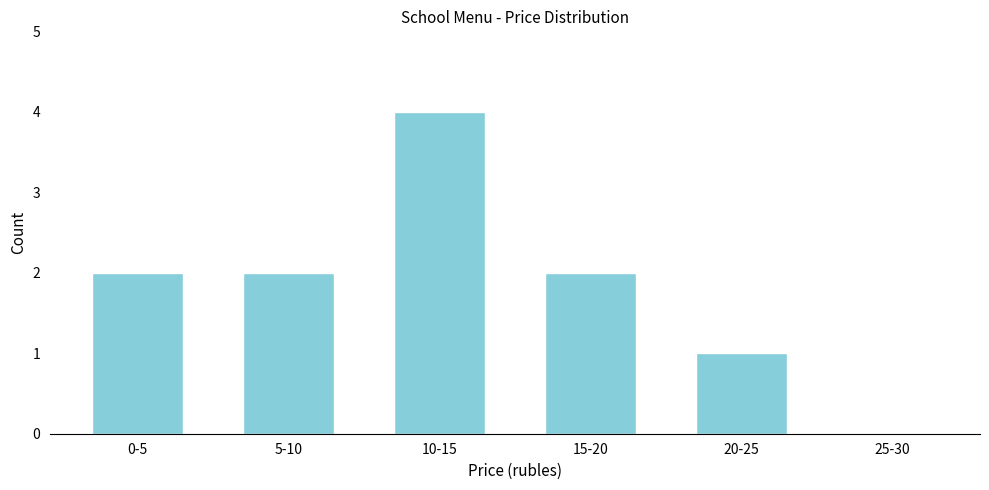

Reading left to right, transcribe all the data shown in this chart.

0-5=2	5-10=2	10-15=4	15-20=2	20-25=1	25-30=0